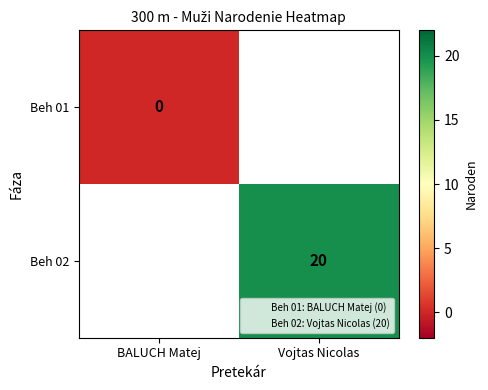

What is the approximate value of Beh 02 at Vojtas Nicolas?

20.0